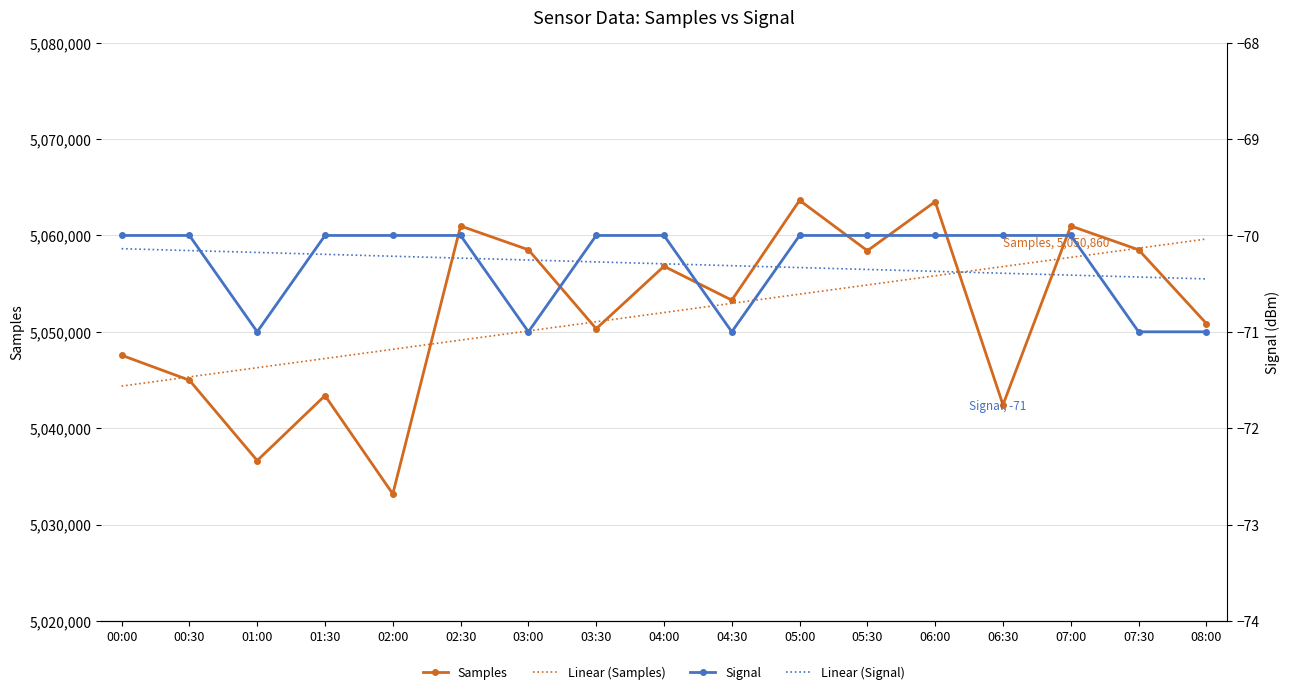

The value of Linear (Samples) at 00:00 is 5044367.3. True or false?

True